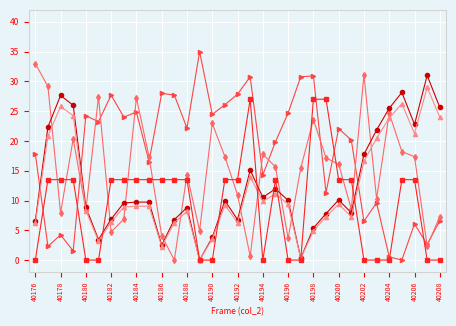

Reading left to right, list all the values displayed in this chart.

col_515: 17.8	2.3	4.2	1.5	24.2	23.2	27.7	24.0	24.8	16.5	28.0	27.7	22.2	35.0	24.5	26.1	27.8	30.8	14.3	19.8	24.7	30.8	30.9	11.3	22.1	20.2	6.5	9.6	0.5	0.0	6.1	2.6	6.6
col_516: 33.0	29.1	7.9	20.4	8.4	27.4	4.7	6.9	27.2	17.4	4.1	0.0	14.4	4.9	22.9	17.4	10.9	0.6	17.8	15.6	3.6	15.4	23.6	17.1	16.1	8.6	31.1	10.3	24.6	18.2	17.4	2.4	7.3
col_512: 6.6	22.3	27.6	26.0	8.9	3.4	6.9	9.6	9.7	9.7	2.5	6.8	8.8	0.0	3.8	10.0	6.8	15.1	10.5	12.0	10.0	0.3	5.4	7.8	10.1	7.9	17.8	21.8	25.5	28.1	22.8	31.0	25.6
col_513: 6.2	20.8	25.8	24.2	8.3	3.2	6.4	8.9	9.0	9.0	2.3	6.3	8.2	0.0	3.5	9.2	6.3	14.0	9.8	11.1	9.4	0.3	4.9	7.3	9.4	7.3	16.6	20.4	23.8	26.3	21.2	29.0	24.0
col_514: 0.0	13.5	13.5	13.5	0.0	0.0	13.5	13.5	13.5	13.5	13.5	13.5	13.5	0.0	0.0	13.5	13.5	27.0	0.0	13.5	0.0	0.0	27.0	27.0	13.5	13.5	0.0	0.0	0.0	13.5	13.5	0.0	0.0